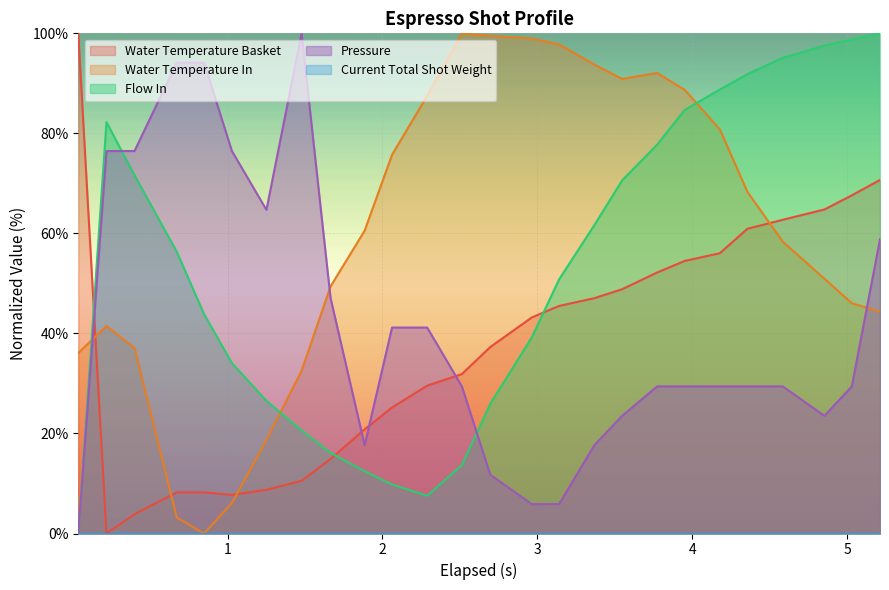

What is the greatest value displayed?

100.0